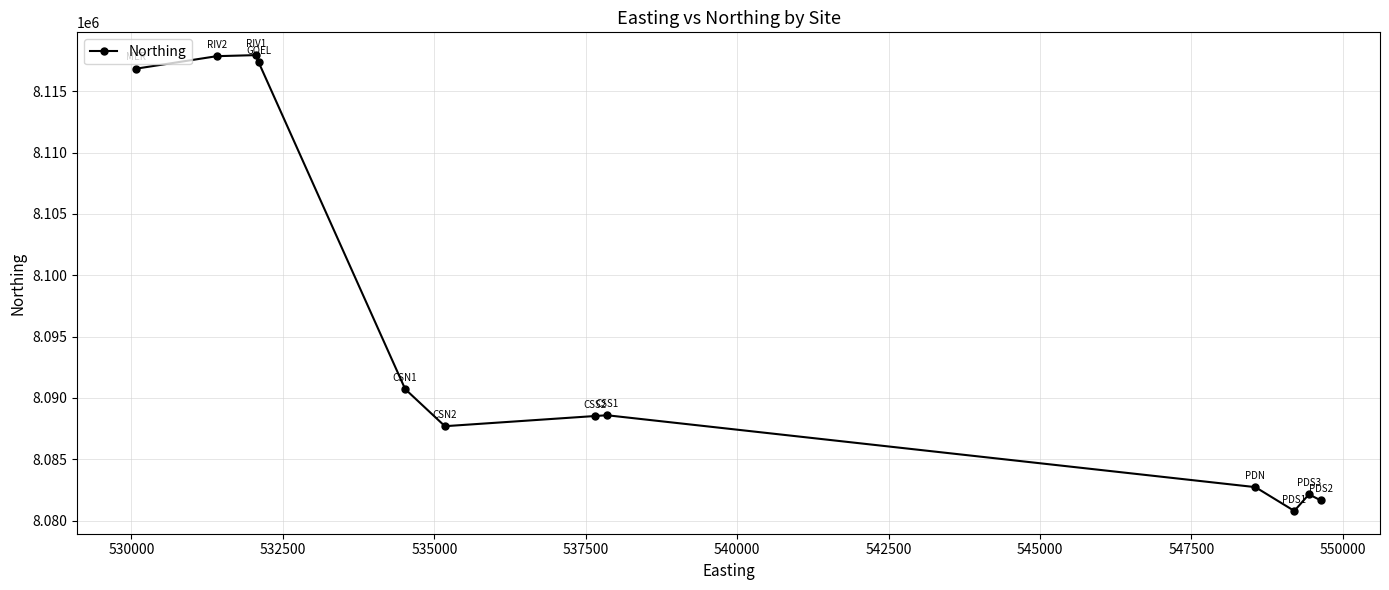

What is the difference between the second highest and minimum values?

37062